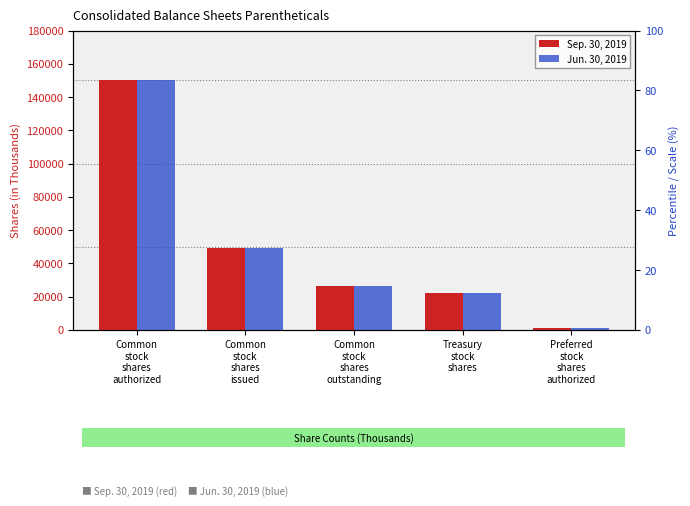

What is the sum of all Jun. 30, 2019 values?

249153